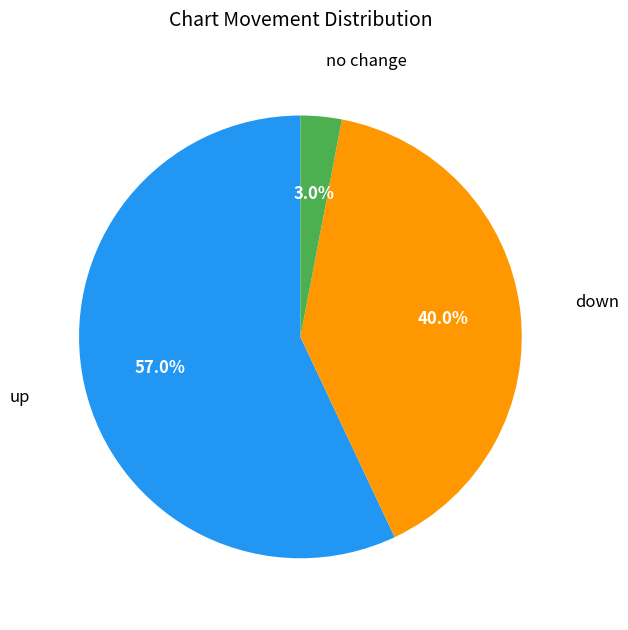

Is there a majority slice in this chart?

Yes